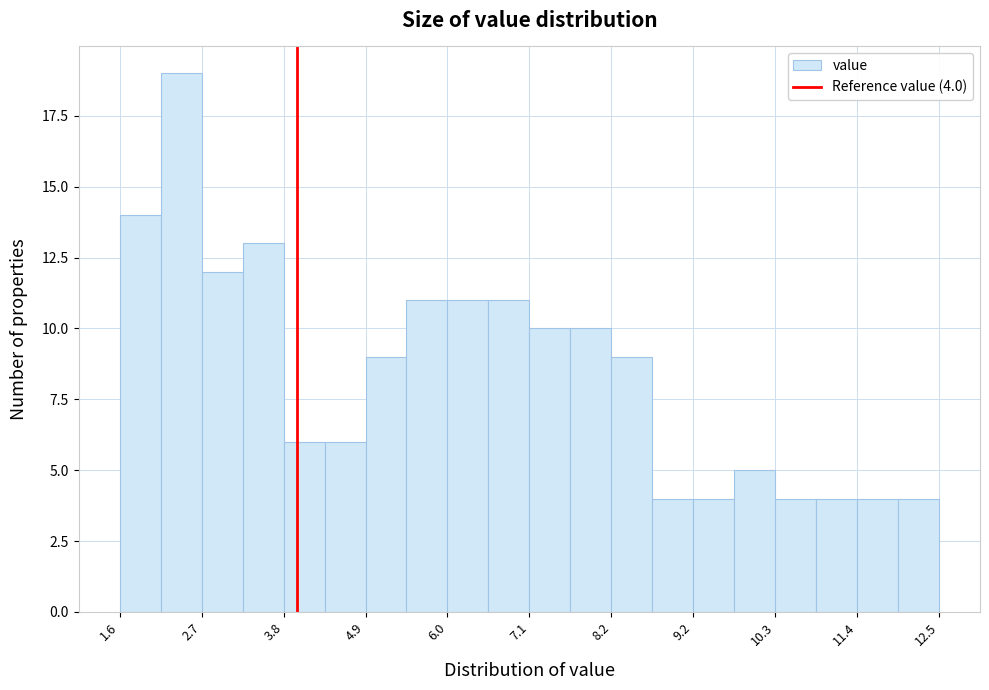

Around what value on the x-axis is the tallest bar? Give the approximate position of its centre, as read against the axis.

2.4